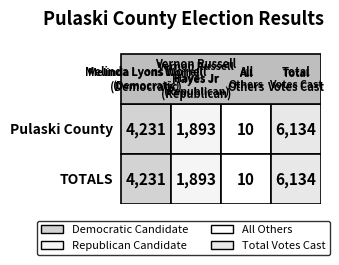

What is the minimum value shown in the chart?

10